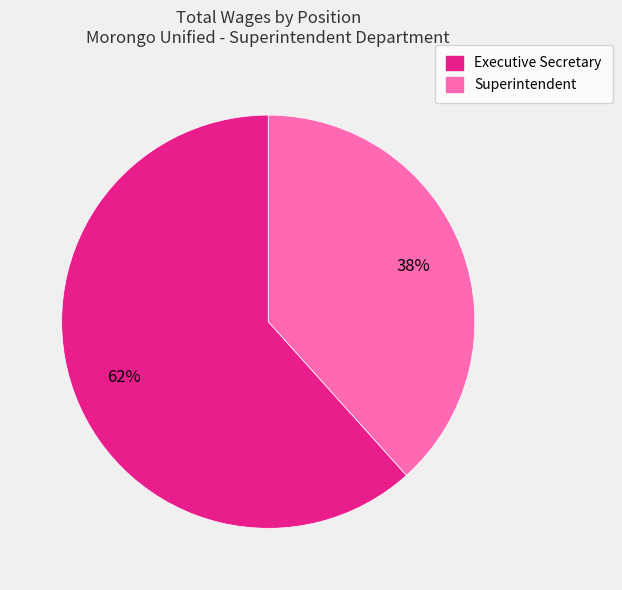

Rank the categories by value from lowest to highest.

Superintendent, Executive Secretary